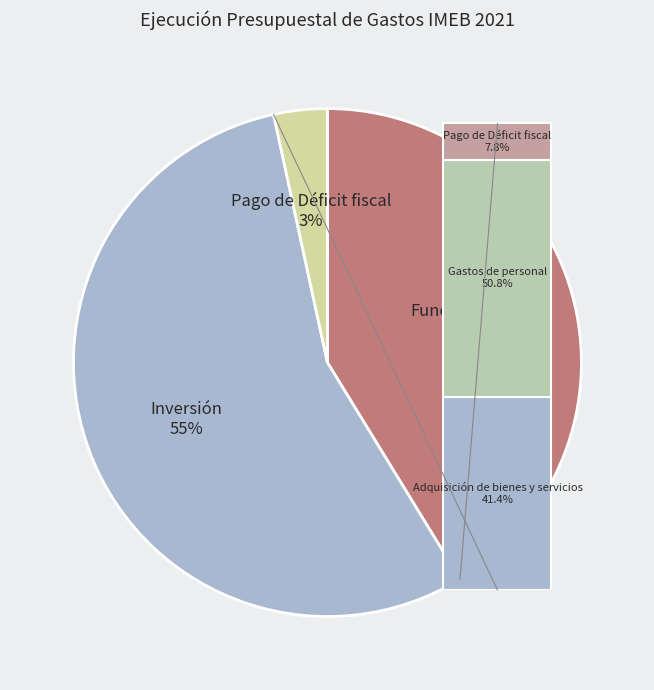

Does Pago de Déficit fiscal represent more than half of the total?

No